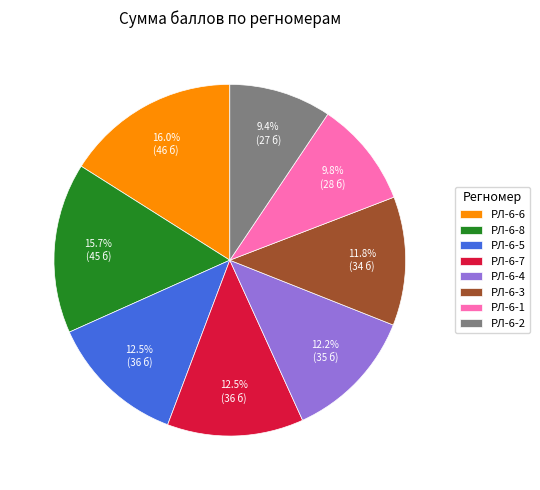

Approximately how many times larger is the value at РЛ-6-6 compared to РЛ-6-5?

1.3